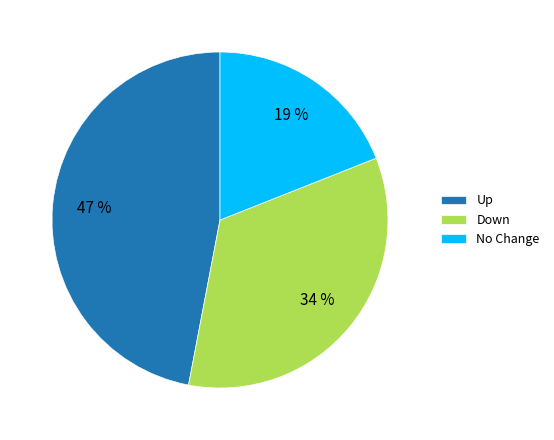

Which slice is the largest?

Up